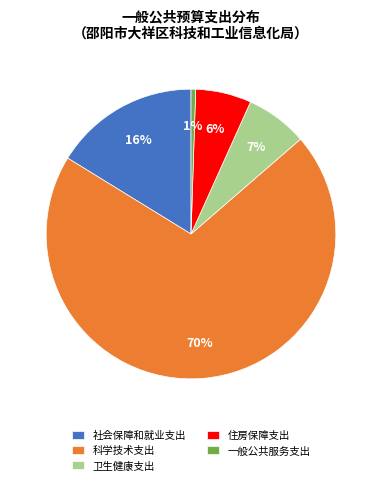

Is the sum of 科学技术支出 and 住房保障支出 greater than half?

Yes